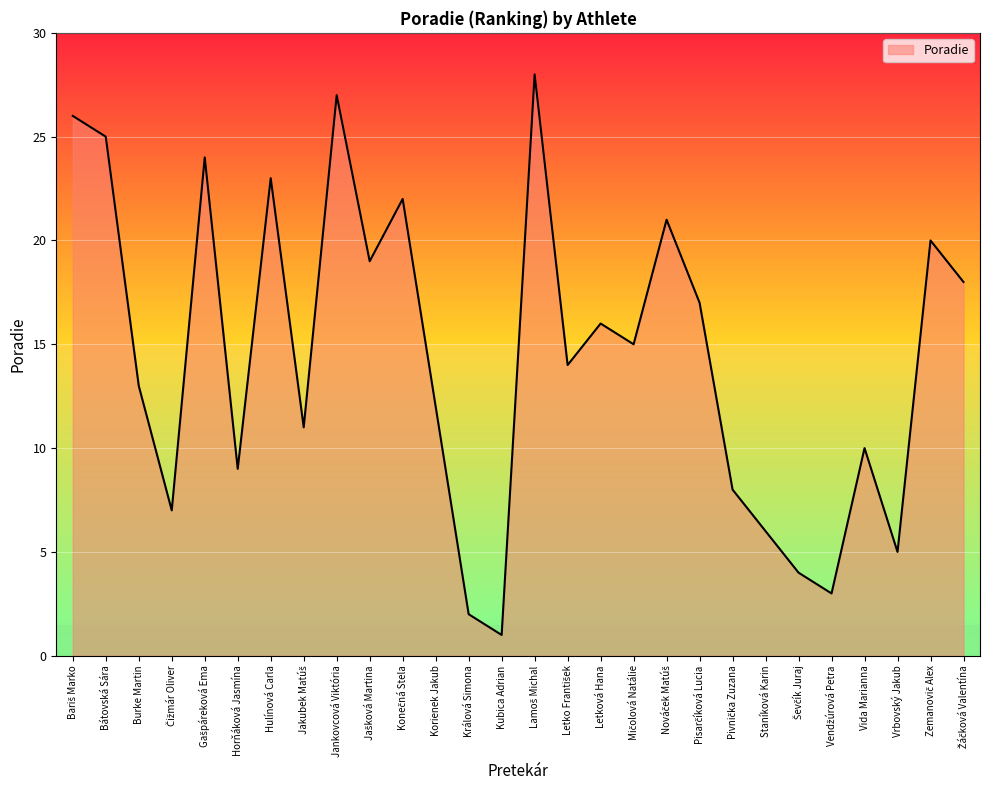

At which category does the chart reach its minimum across all series?

Kubica Adrian